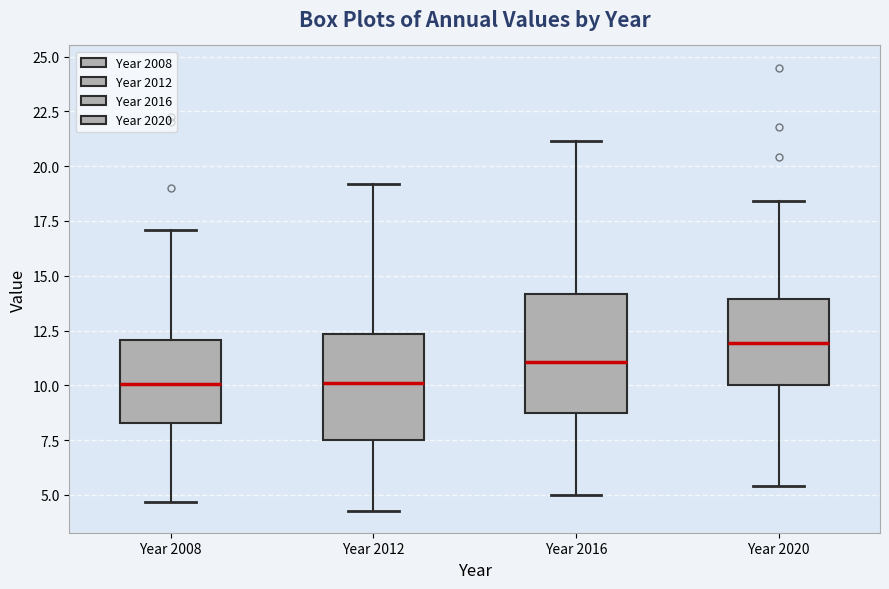

Reading left to right, transcribe this box plot: for each box, give where its median line is, the range the box spans, and where its two whiskers end, as read against the y-axis. The values are not printed on the chart, so give them approximately, as read against the axis.

Year 2008: median 10.0, box 8.5 to 12.0, whiskers 4.5 to 17.0
Year 2012: median 10.0, box 7.5 to 12.5, whiskers 4.5 to 19.0
Year 2016: median 11.0, box 8.5 to 14.0, whiskers 5.0 to 21.0
Year 2020: median 12.0, box 10.0 to 14.0, whiskers 5.5 to 18.5